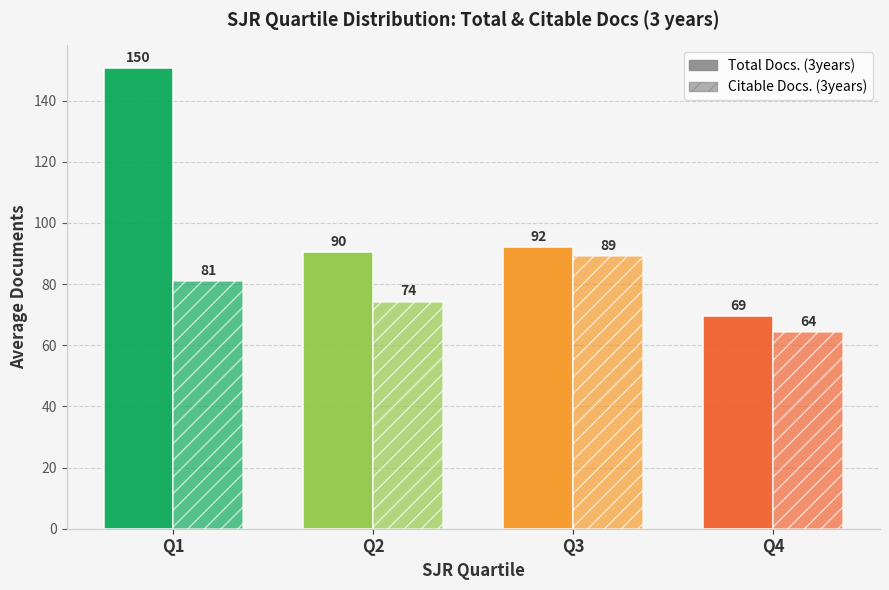

Which has a higher value, Q1 or Q2?

Q1